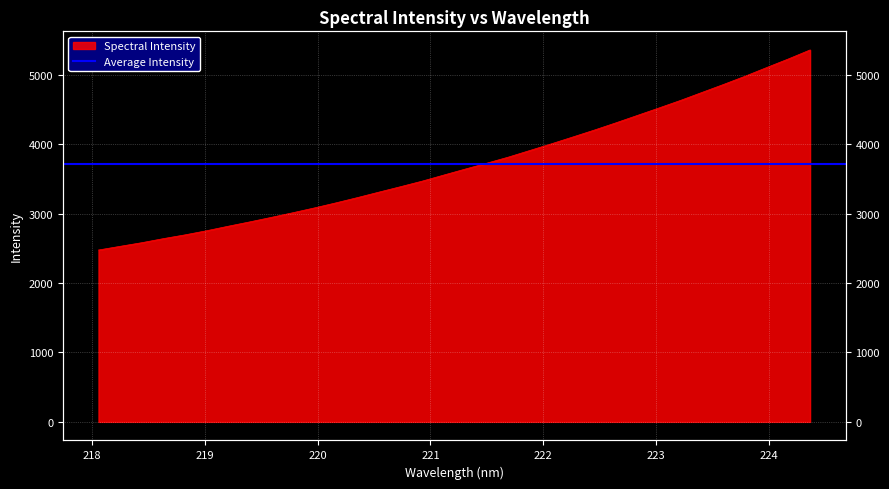

What is the sum of all values?

126067.7